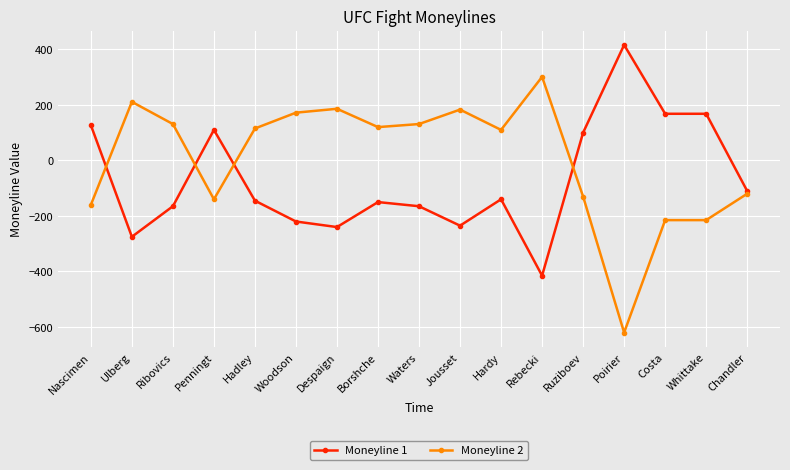

How many intersections are there between Moneyline 2 and Moneyline 1?

4